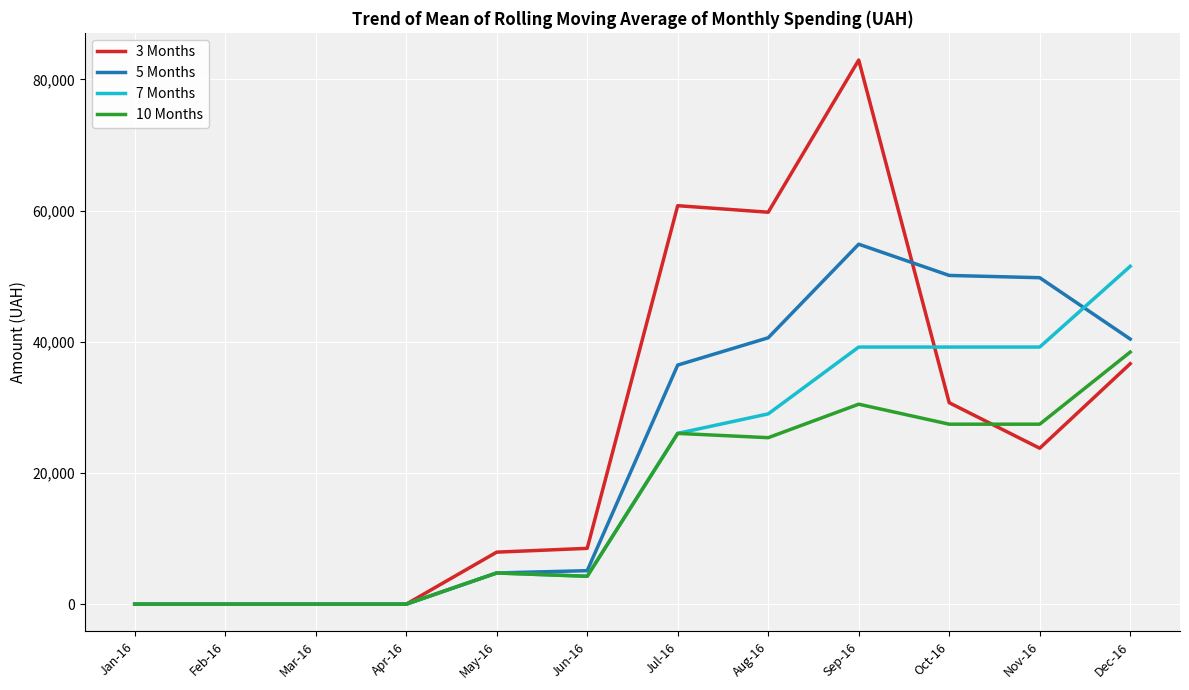

How many lines are shown in the chart?

4